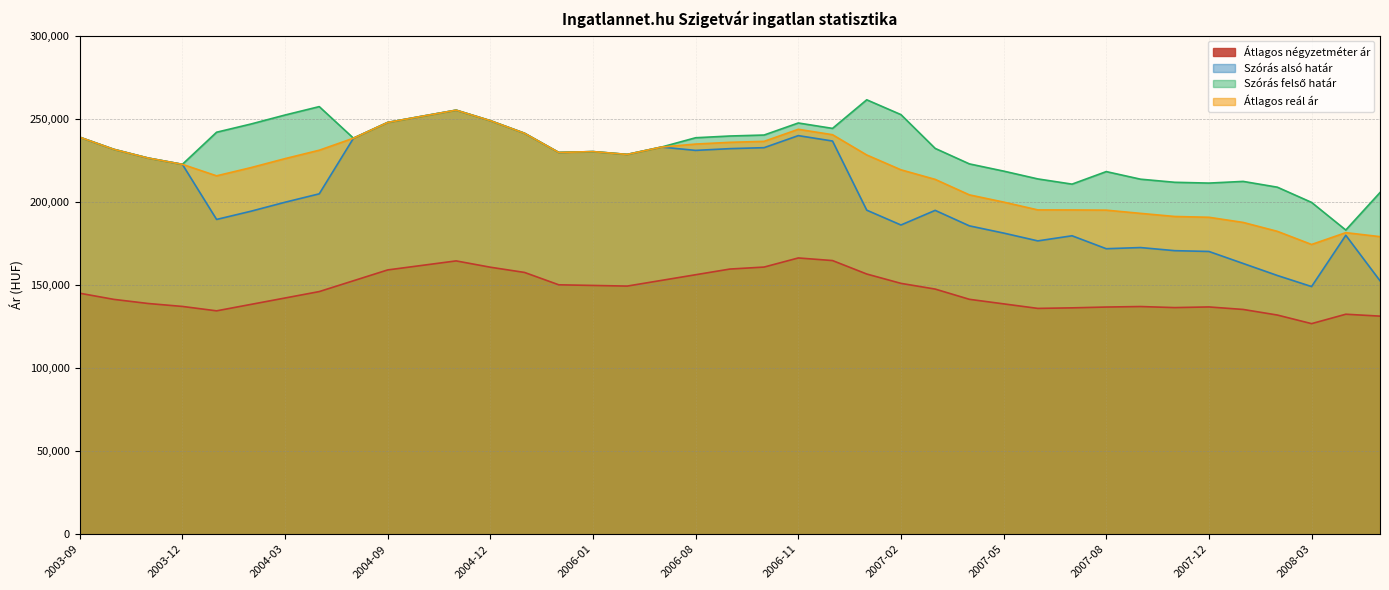

Which series has the largest range (max minus min)?

Szórás alsó határ